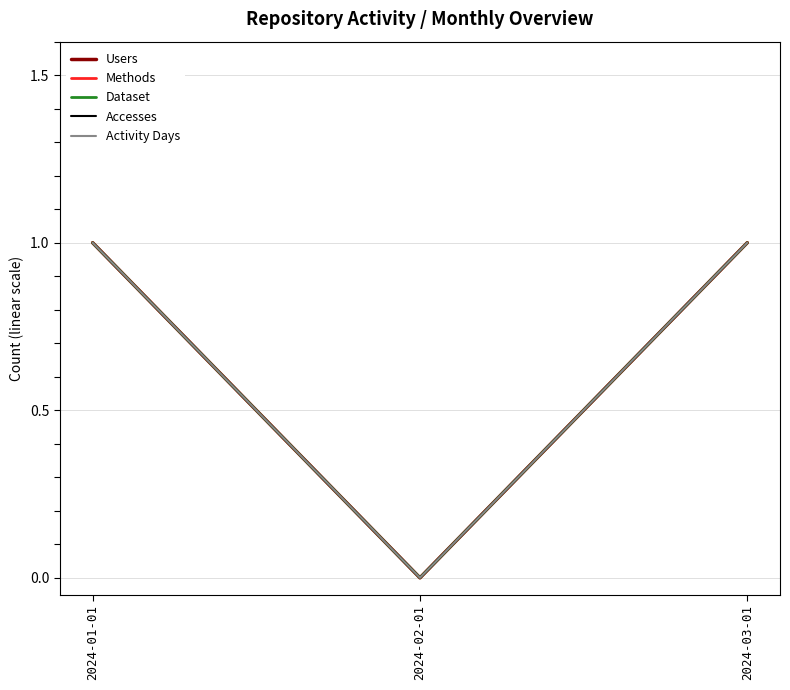

Is this an area chart (filled region under the line)?

No